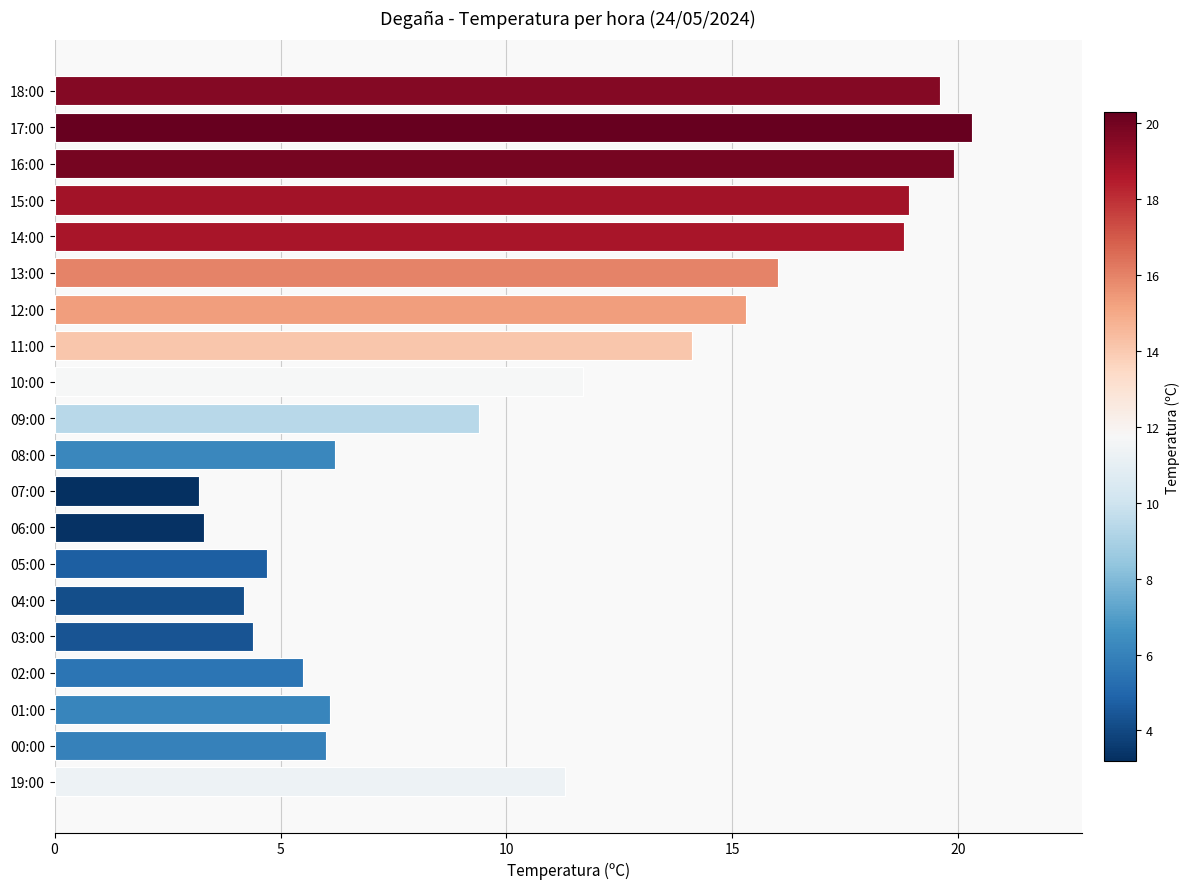

What is the smallest value displayed?

3.2